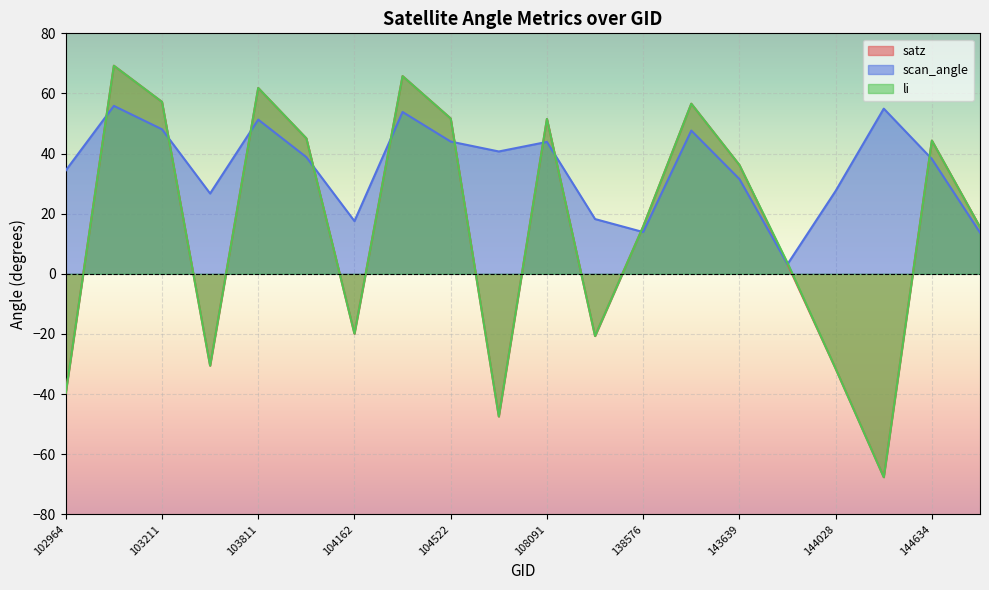

Is it true that satz equals -19.9 at 104162?

True